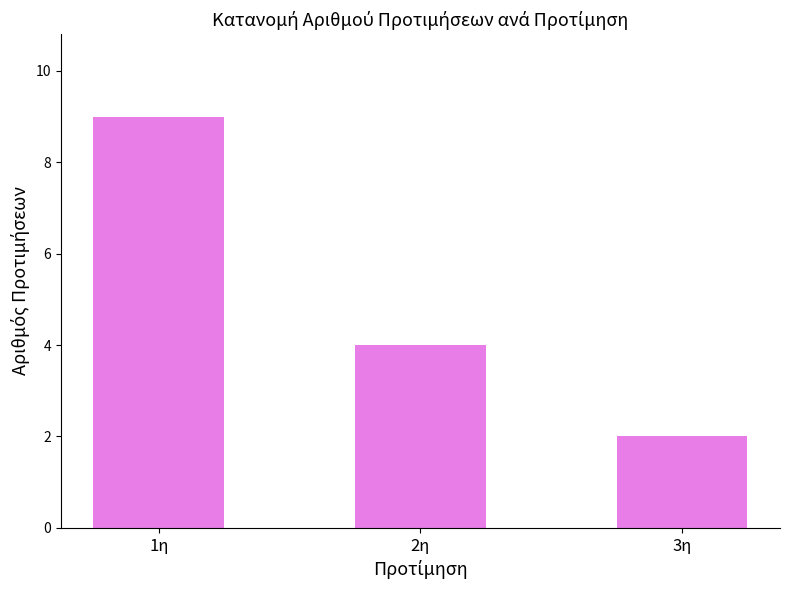

What is the minimum value shown in the chart?

2